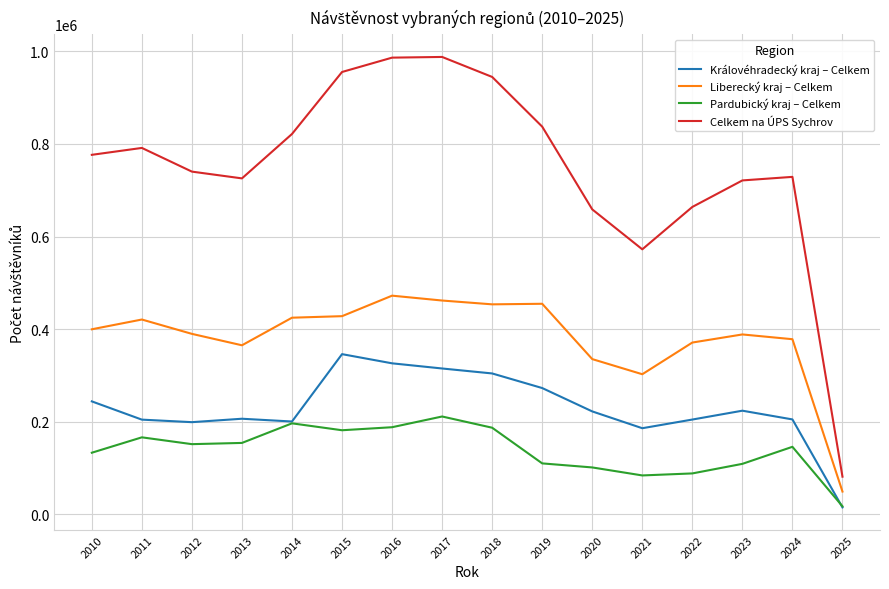

At which category does Pardubický kraj – Celkem reach its first local peak?

2011